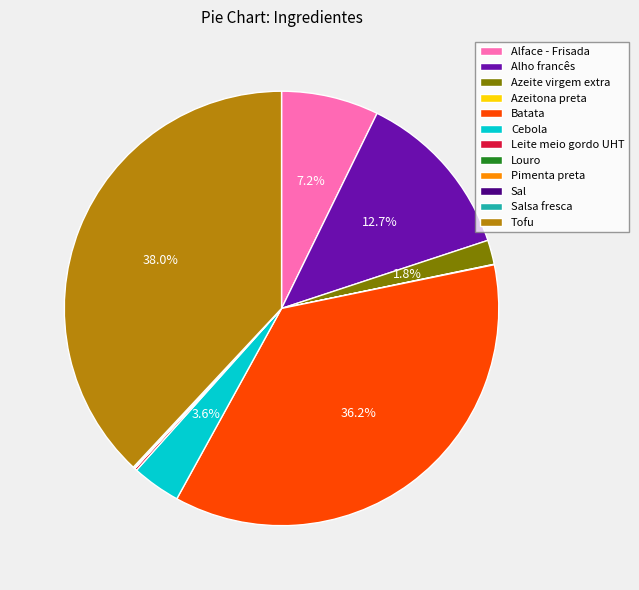

Approximately how many times larger is the value at Alface - Frisada compared to Alho francês?

0.6